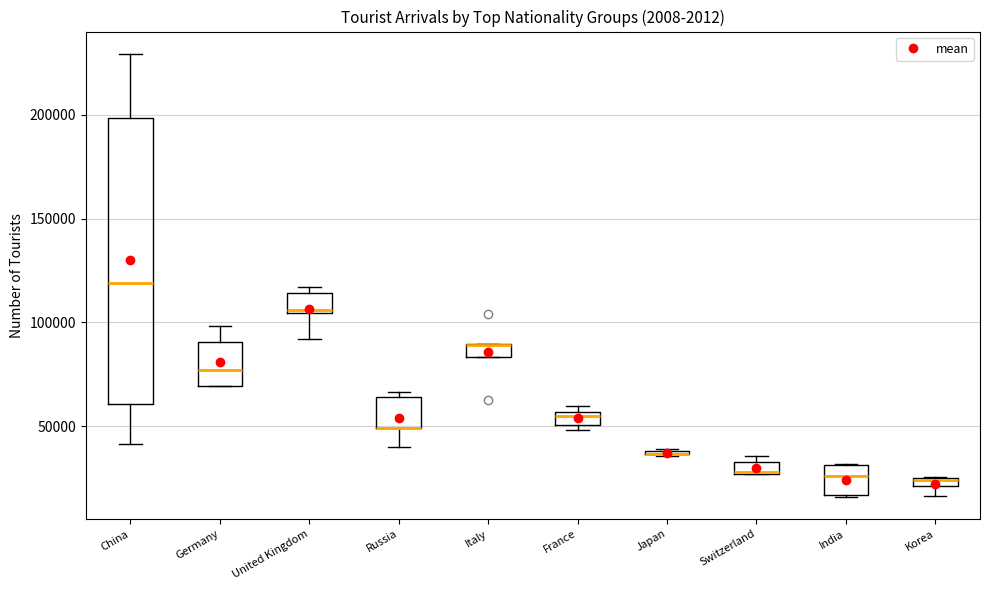

Which box is the tallest, from its lower edge to its upper edge?

China